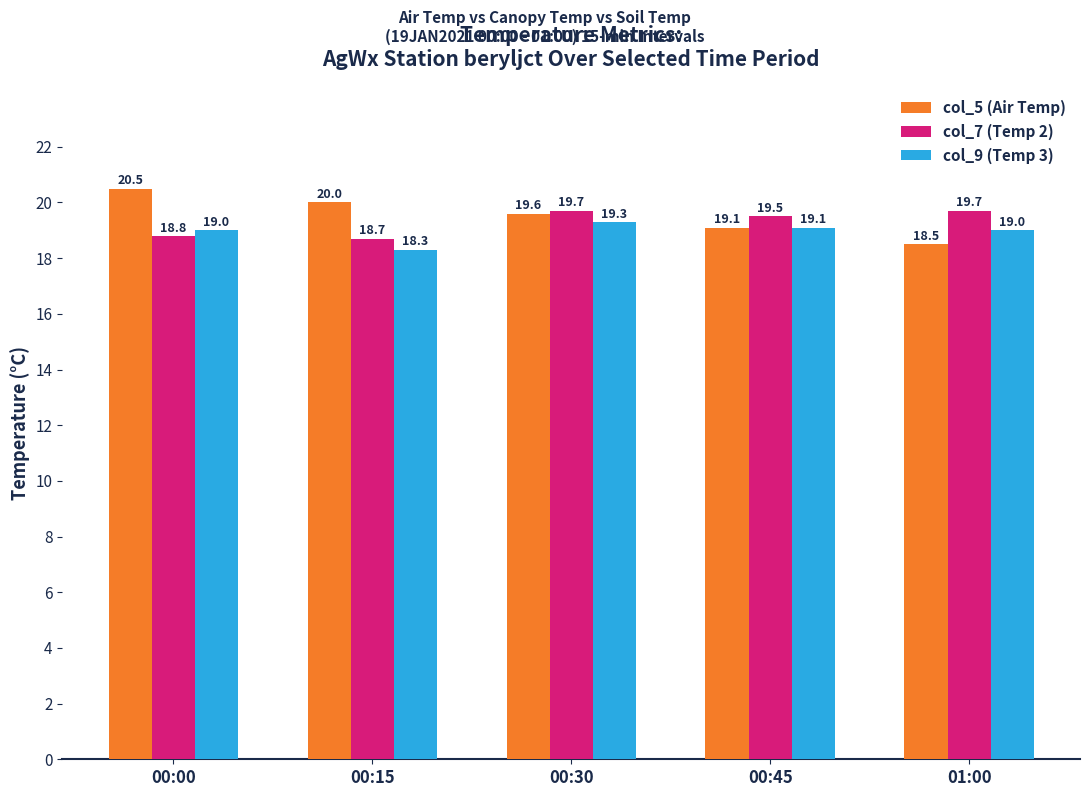

At which label is col_5 (Air Temp) closest to 19?

00:45